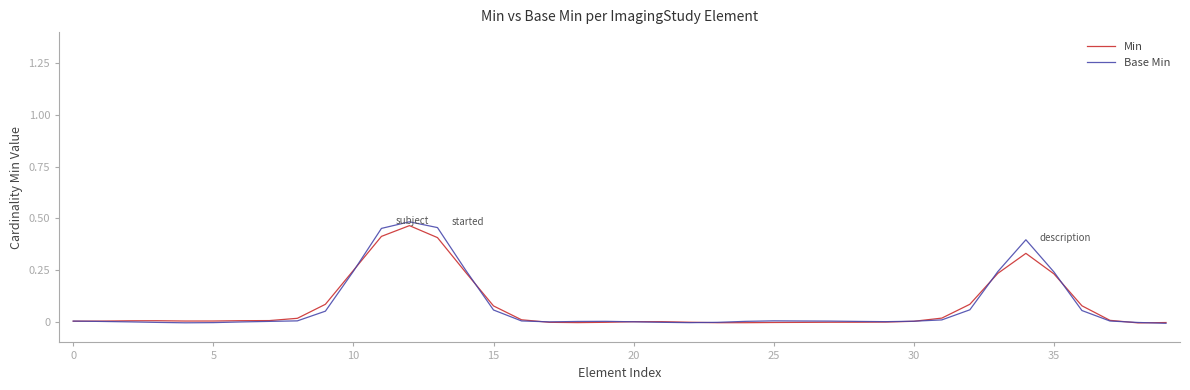

Which series has the widest spread of values?

Base Min